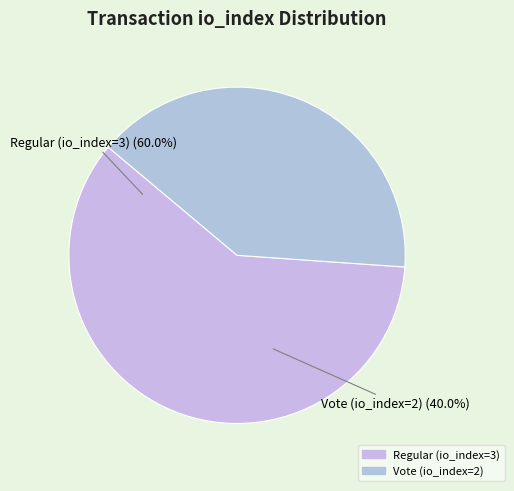

To the nearest percent, what is the average slice percentage?

50%